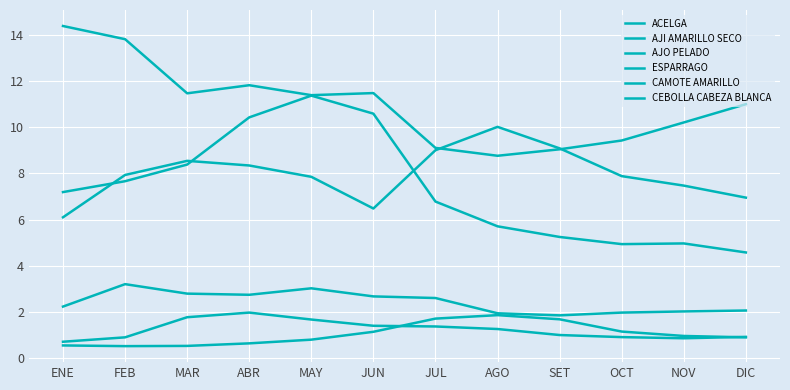

What is the sum of the ESPARRAGO values at MAY and ABR?

16.2